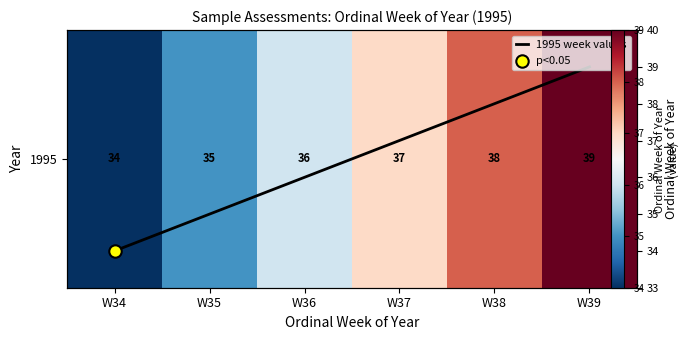

What is the approximate value of 1995 week values at W36?

36